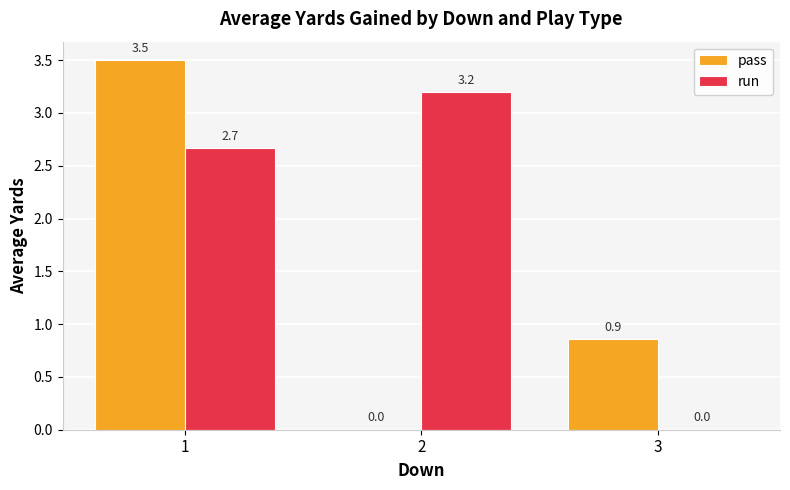

At which label does pass reach its peak?

1